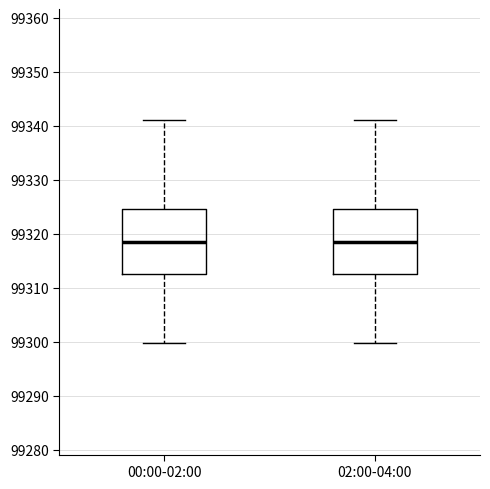

Where does the upper whisker of the box for 00:00-02:00 end on the y-axis? The values are not printed on the chart, so give them approximately, as read against the axis.

99341